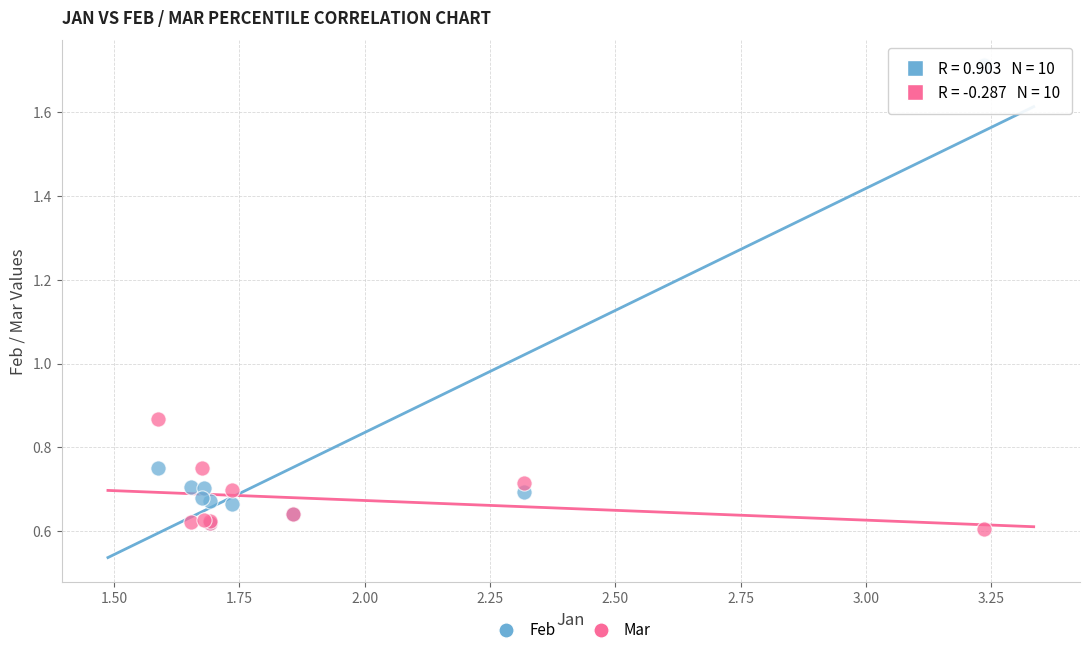

Which series reaches the minimum Y coordinate?

Mar